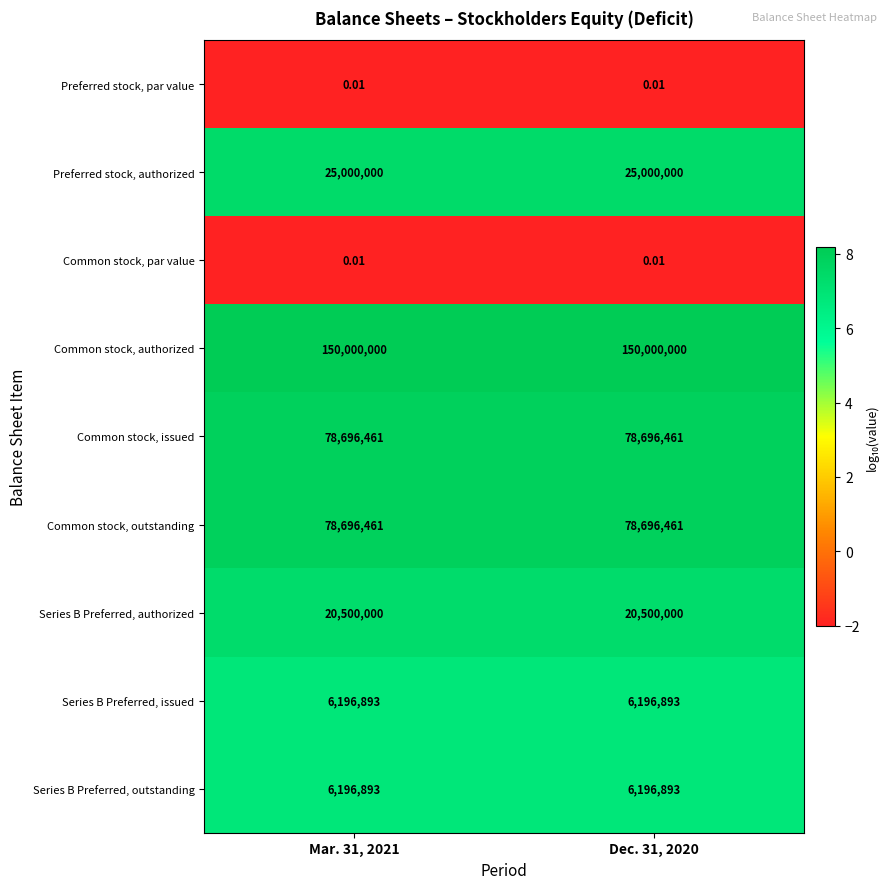

Is the value of Preferred stock, authorized at Dec. 31, 2020 greater than the value of Series B Preferred, issued at Mar. 31, 2021?

Yes